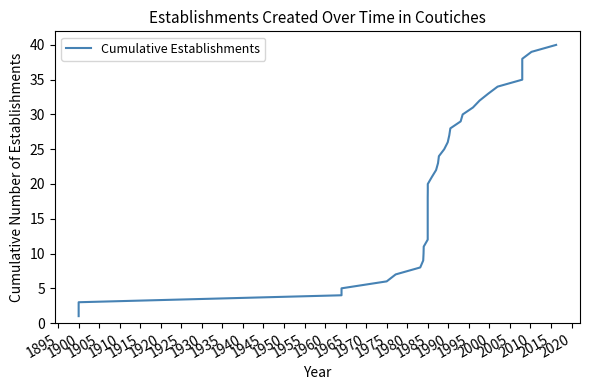

What is the value of the 9th point from the left?

9